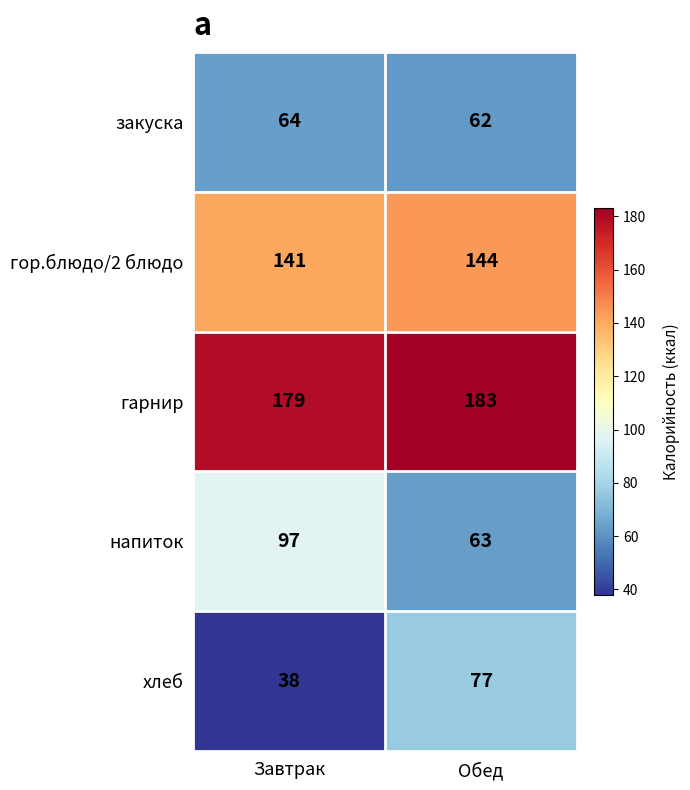

What is the lowest value of the напиток series?

63